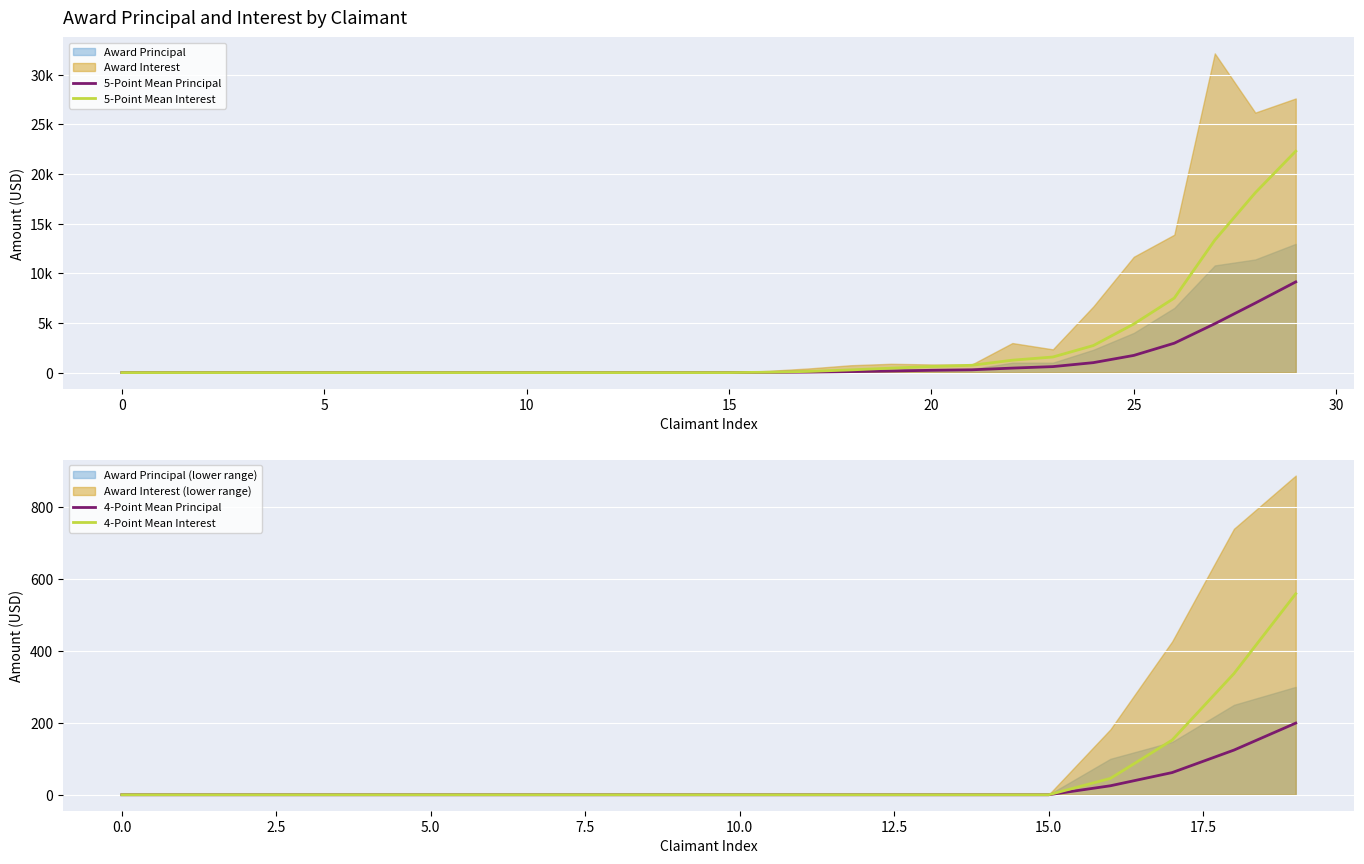

What is the sum of all Award Interest values?

127411.4